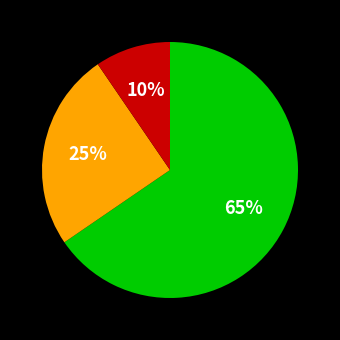

To the nearest percent, what is the average slice percentage?

33%